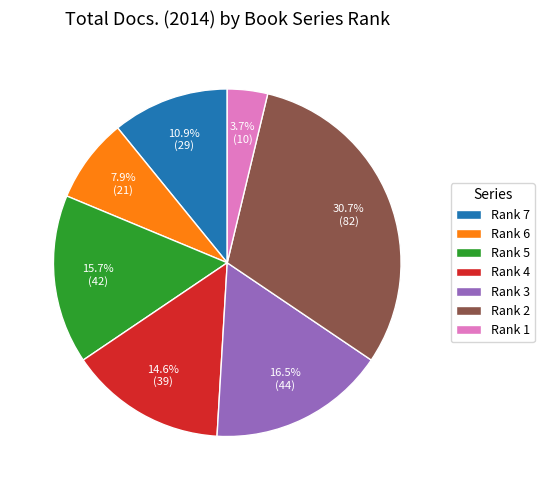

What is the smallest slice in the pie chart?

Rank 1